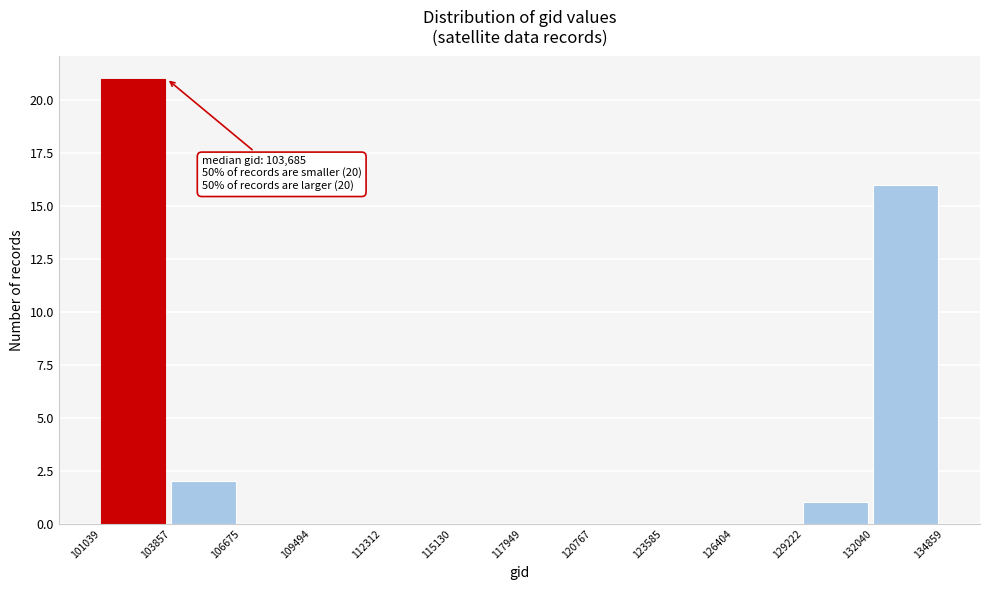

Which range on the x-axis has the tallest bar?

101039 to 103857